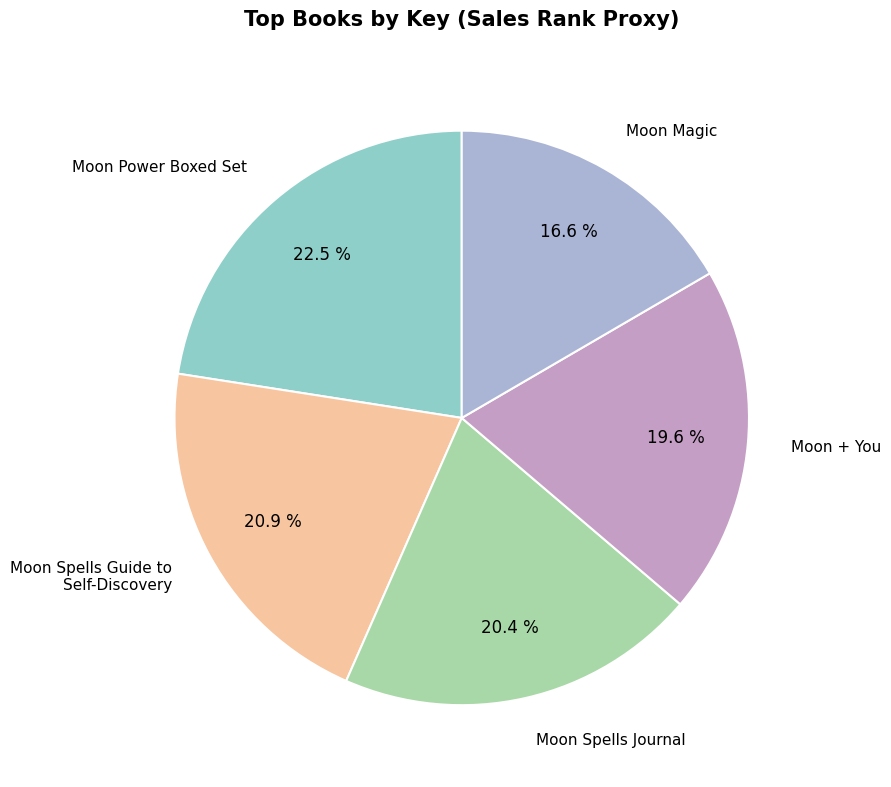

The Moon + You slice represents 7% of the pie. True or false?

False